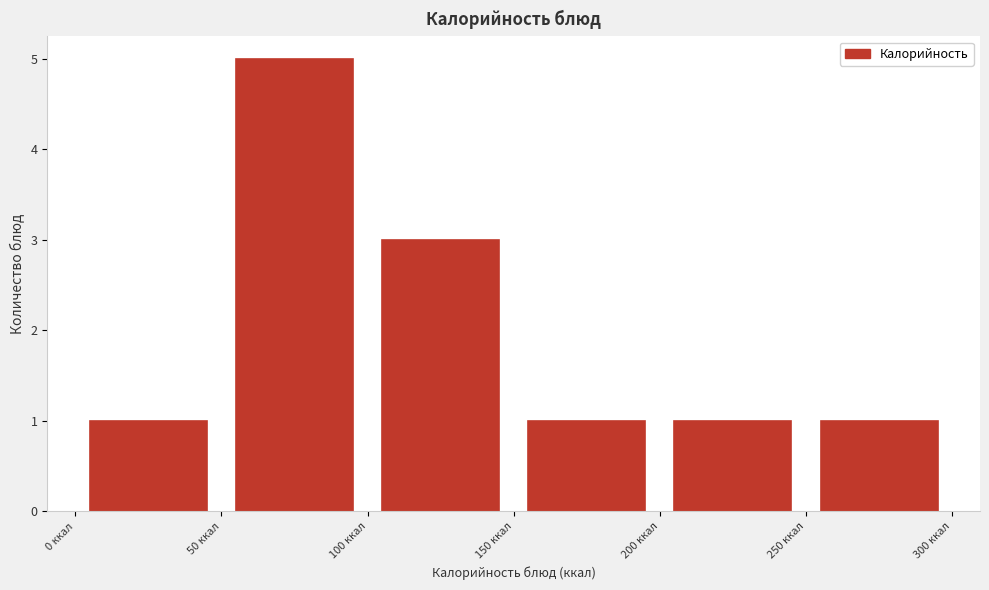

Reading left to right, list every bar in this chart as the range it spans on the x-axis followed by its height. The values are not printed on the chart, so give them approximately, as read against the axis.

0 to 50: 1
50 to 100: 5
100 to 150: 3
150 to 200: 1
200 to 250: 1
250 to 300: 1